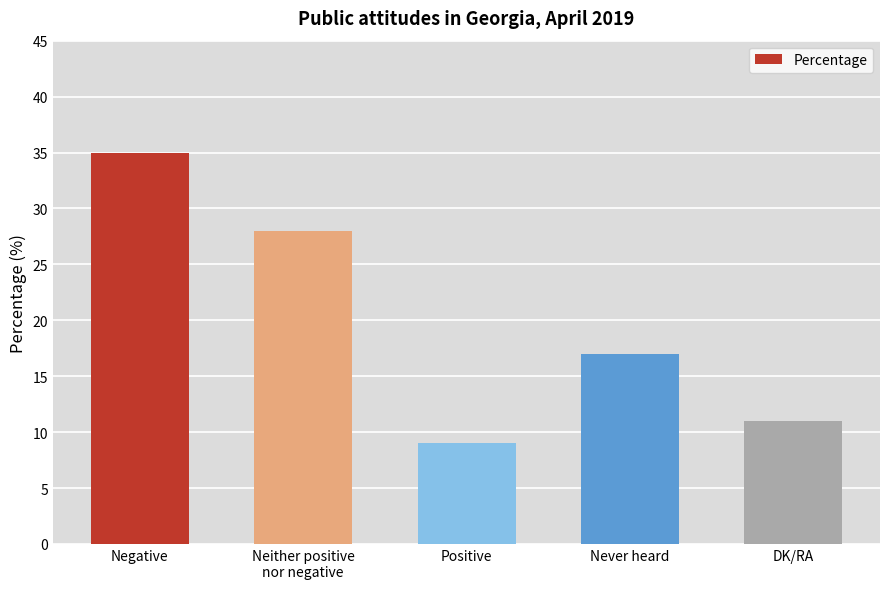

The value at Negative is 9. True or false?

False